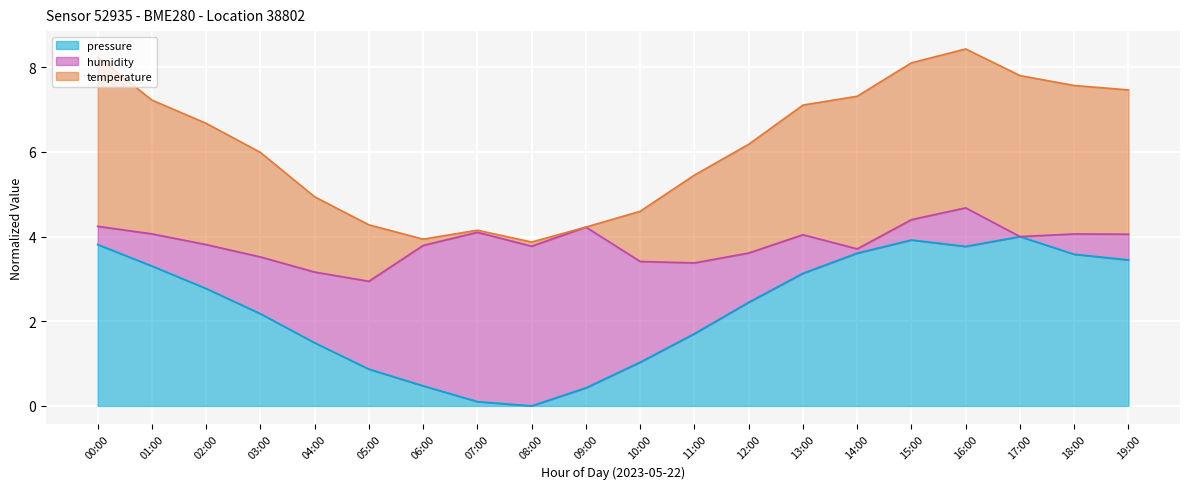

Reading left to right, list all the values displayed in this chart.

pressure line: 00:00=3.8	01:00=3.3	02:00=2.8	03:00=2.2	04:00=1.5	05:00=0.9	06:00=0.5	07:00=0.1	08:00=0.0	09:00=0.4	10:00=1.0	11:00=1.7	12:00=2.4	13:00=3.1	14:00=3.6	15:00=3.9	16:00=3.8	17:00=4.0	18:00=3.6	19:00=3.4
humidity line: 00:00=4.2	01:00=4.1	02:00=3.8	03:00=3.5	04:00=3.2	05:00=2.9	06:00=3.8	07:00=4.1	08:00=3.8	09:00=4.2	10:00=3.4	11:00=3.4	12:00=3.6	13:00=4.0	14:00=3.7	15:00=4.4	16:00=4.7	17:00=4.0	18:00=4.1	19:00=4.1
temperature line: 00:00=8.2	01:00=7.2	02:00=6.7	03:00=6.0	04:00=4.9	05:00=4.3	06:00=3.9	07:00=4.2	08:00=3.9	09:00=4.2	10:00=4.6	11:00=5.5	12:00=6.2	13:00=7.1	14:00=7.3	15:00=8.1	16:00=8.4	17:00=7.8	18:00=7.6	19:00=7.5